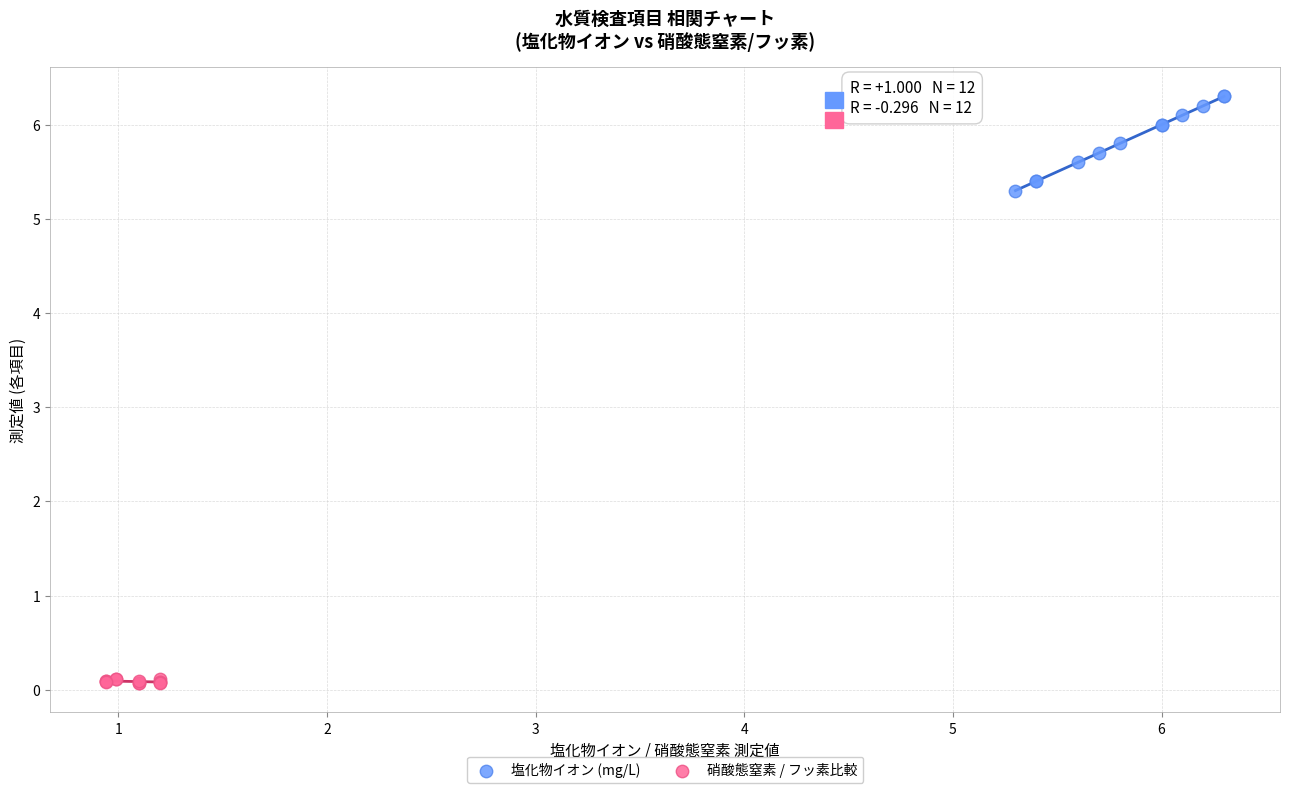

Which series has the largest Y range (max minus min)?

塩化物イオン (mg/L)